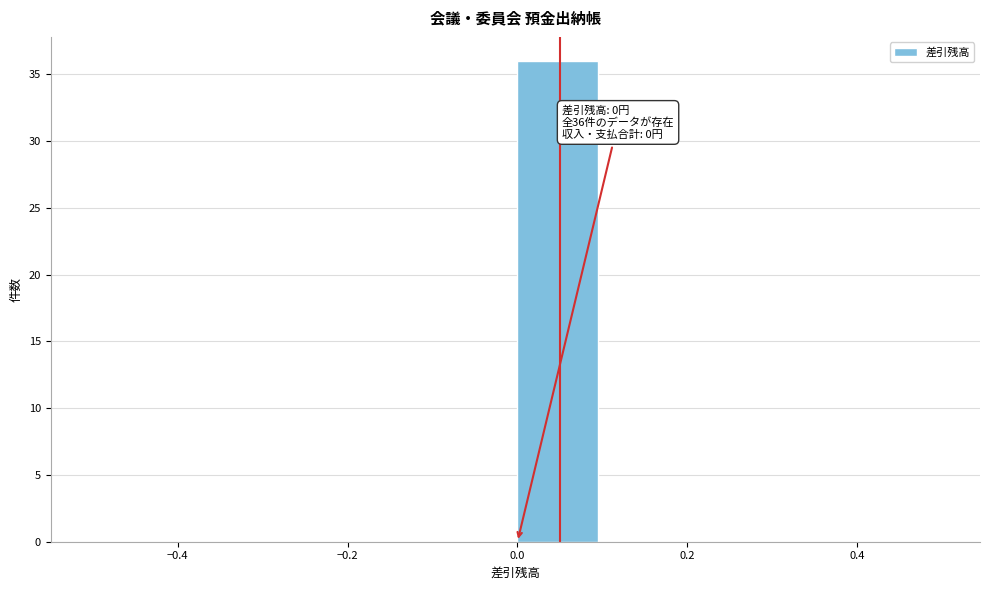

Which range on the x-axis has the tallest bar?

0.0 to 0.1